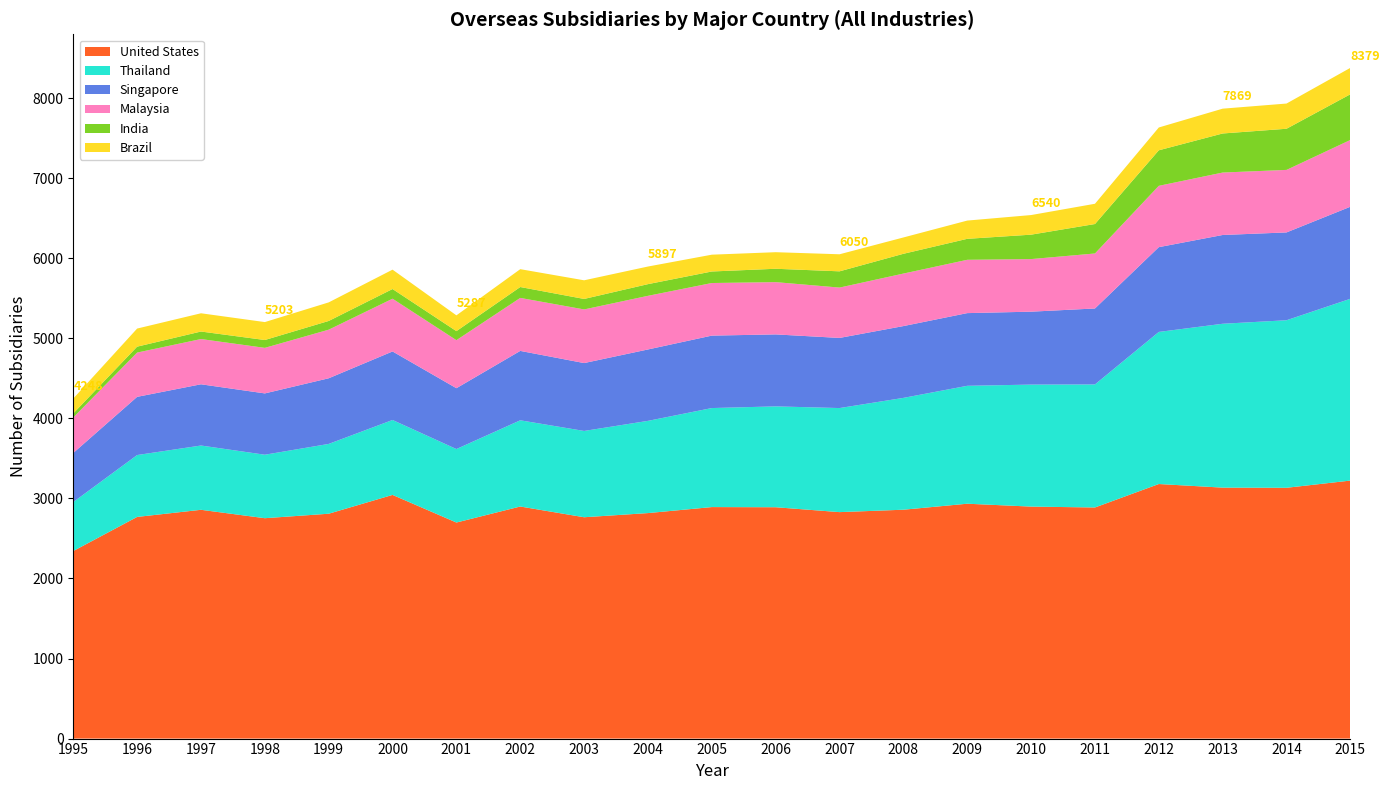

Reading left to right, list all the values displayed in this chart.

United States: 1995=2343	1996=2769	1997=2858	1998=2753	1999=2809	2000=3044	2001=2699	2002=2899	2003=2765	2004=2817	2005=2892	2006=2890	2007=2829	2008=2859	2009=2934	2010=2898	2011=2887	2012=3180	2013=3135	2014=3133	2015=3223
Thailand: 1995=612	1996=773	1997=803	1998=793	1999=872	2000=936	2001=918	2002=1077	2003=1078	2004=1152	2005=1237	2006=1260	2007=1300	2008=1397	2009=1473	2010=1524	2011=1537	2012=1900	2013=2047	2014=2093	2015=2271
Singapore: 1995=613	1996=727	1997=765	1998=766	1999=820	2000=856	2001=760	2002=867	2003=848	2004=892	2005=905	2006=899	2007=876	2008=897	2009=908	2010=911	2011=949	2012=1059	2013=1109	2014=1097	2015=1150
Malaysia: 1995=443	1996=553	1997=565	1998=569	1999=607	2000=659	2001=600	2002=662	2003=670	2004=670	2005=657	2006=653	2007=629	2008=656	2009=666	2010=657	2011=687	2012=766	2013=780	2014=781	2015=834
India: 1995=51	1996=74	1997=94	1998=98	1999=109	2000=121	2001=113	2002=136	2003=131	2004=146	2005=144	2006=167	2007=203	2008=247	2009=262	2010=305	2011=368	2012=444	2013=488	2014=514	2015=571
Brazil: 1995=186	1996=226	1997=228	1998=224	1999=232	2000=242	2001=197	2002=223	2003=233	2004=220	2005=210	2006=207	2007=213	2008=204	2009=228	2010=245	2011=253	2012=285	2013=310	2014=315	2015=330